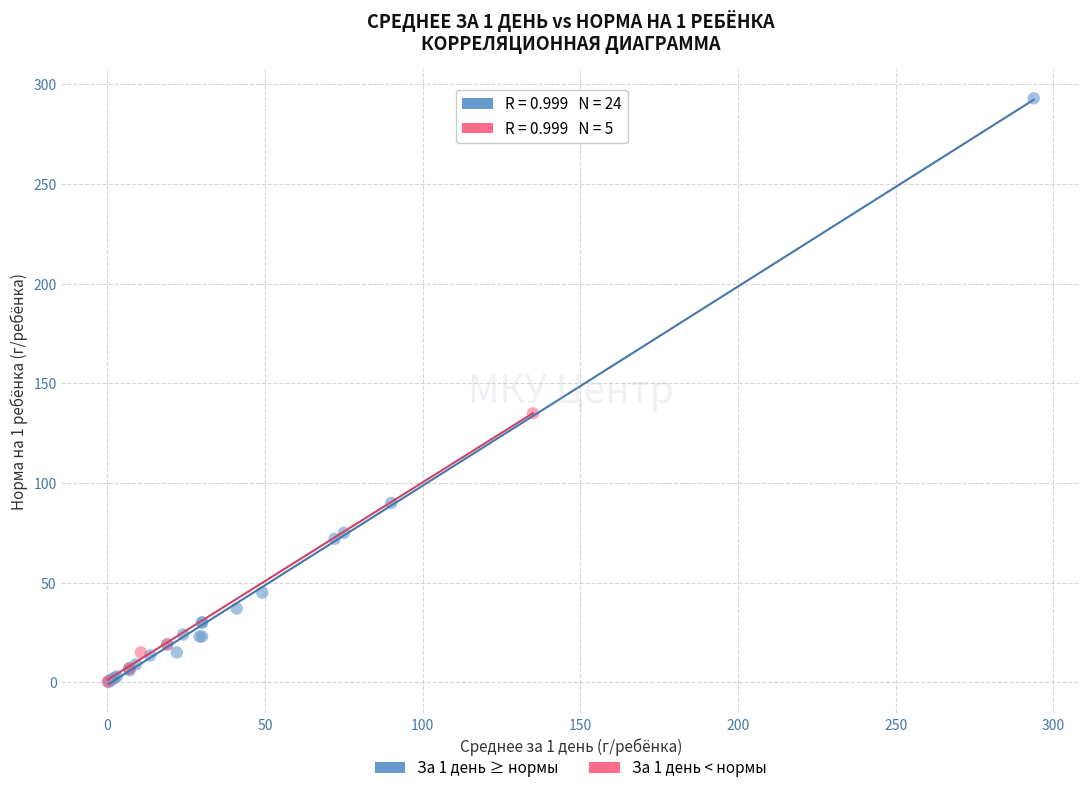

Which series has the largest Y range (max minus min)?

За 1 день ≥ нормы